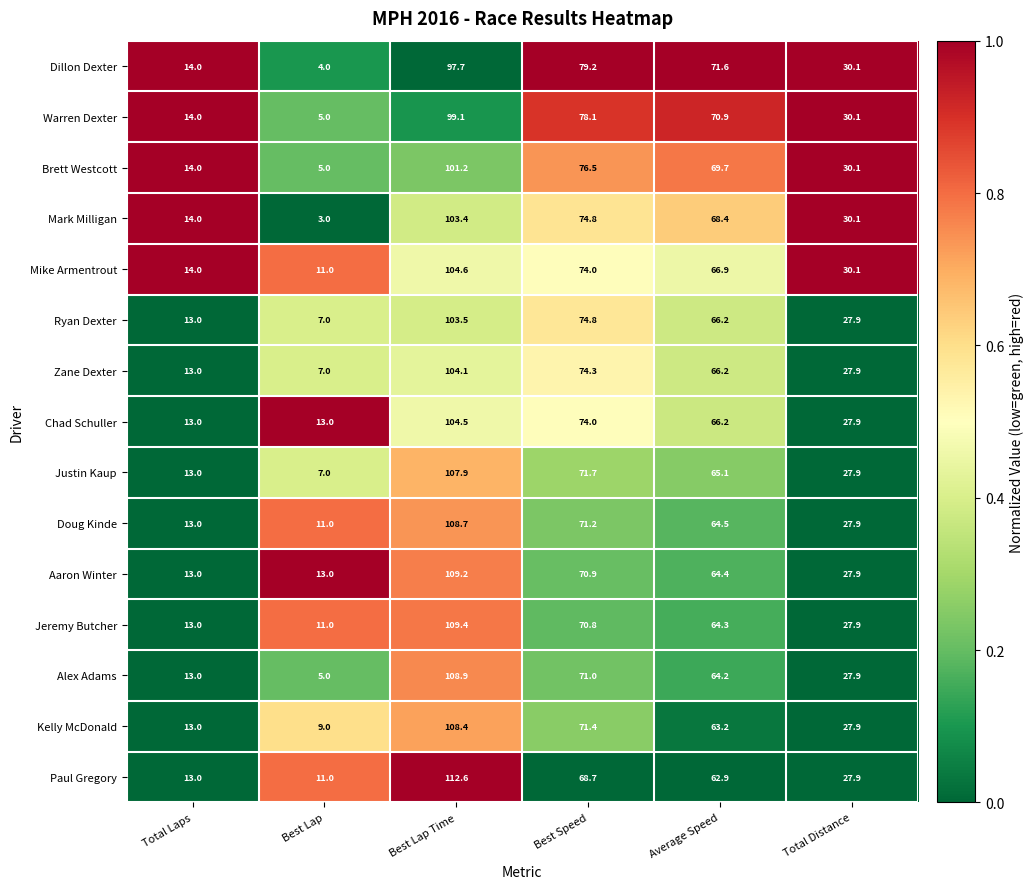

Which series has the largest range (max minus min)?

Alex Adams